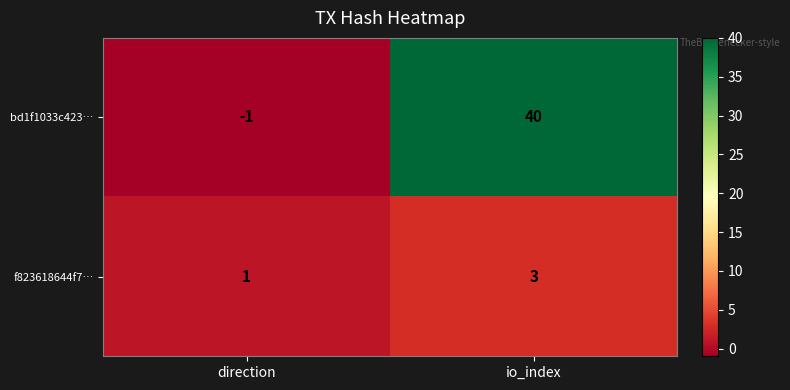

What is the spread (max minus min) of values at io_index?

37